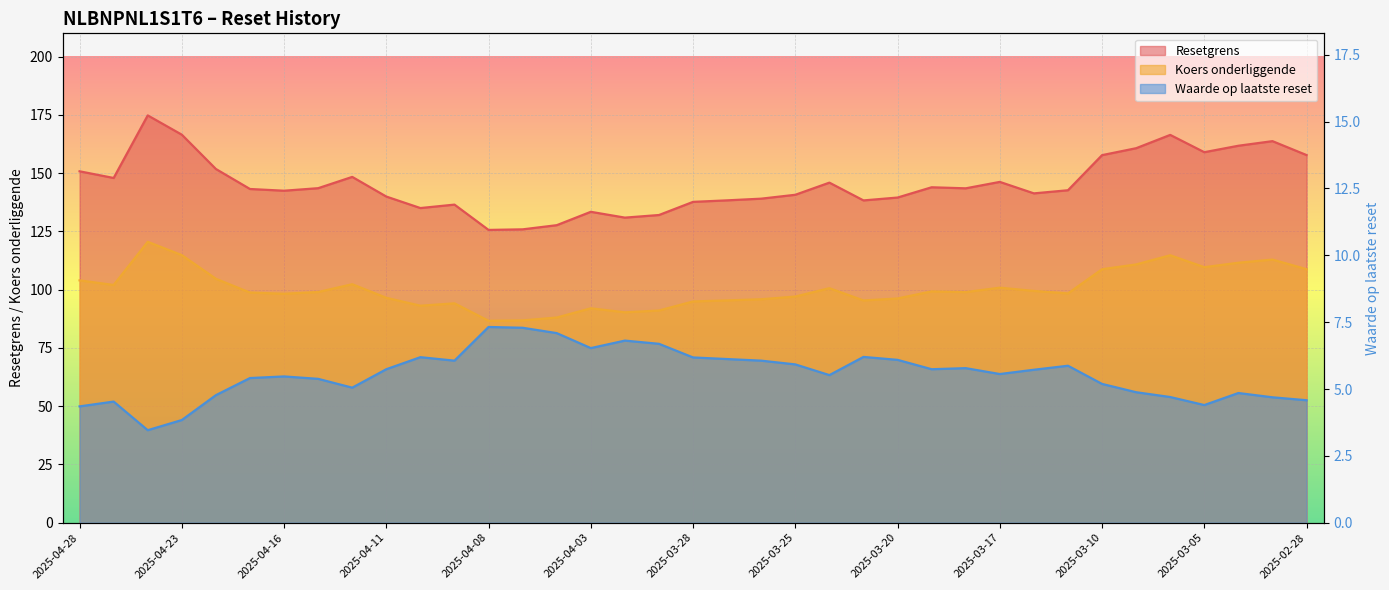

Which series changed the most between 2025-04-16 and 2025-03-04?

Resetgrens